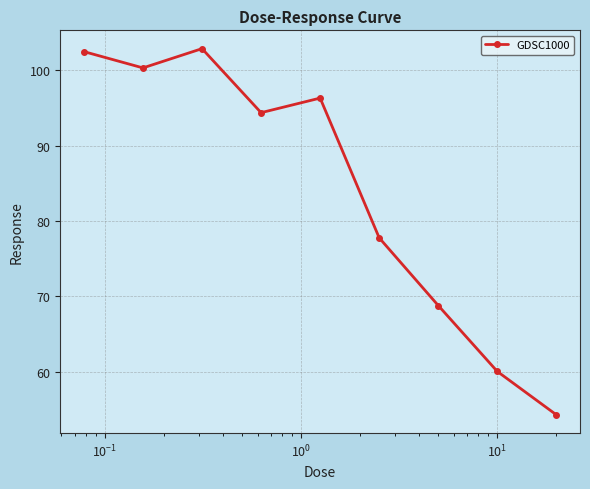

What is the difference between the maximum and minimum values?

48.6